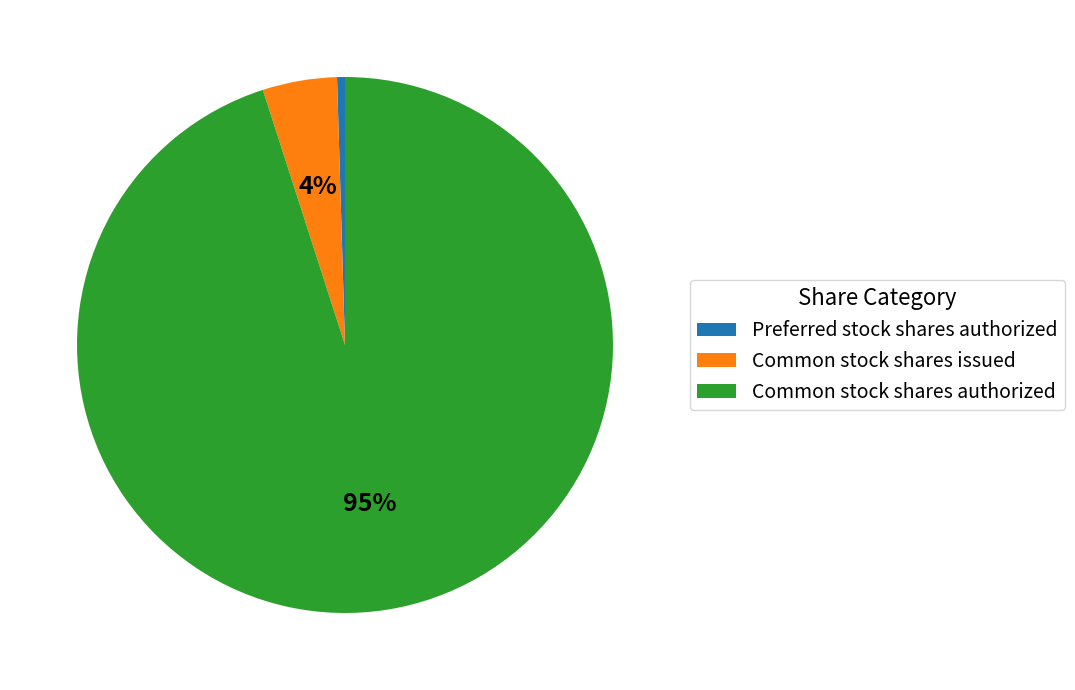

Which category has the smallest portion of the pie?

Preferred stock shares authorized